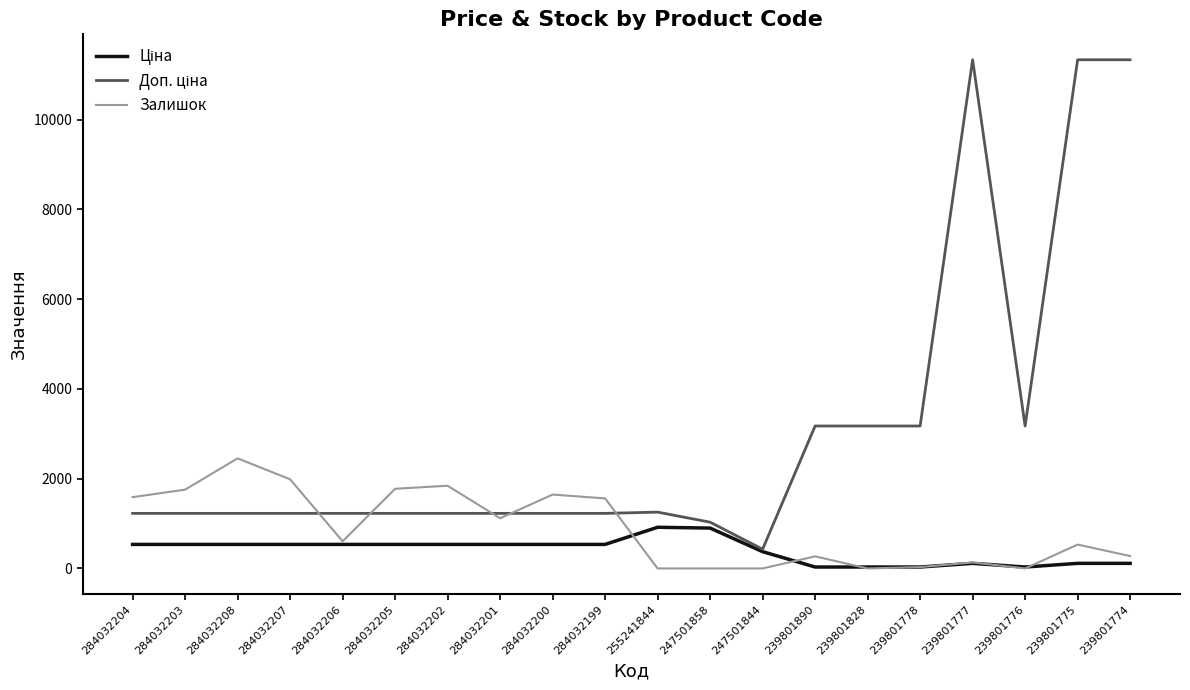

Is it true that Залишок equals 1843.0 at 284032202?

True